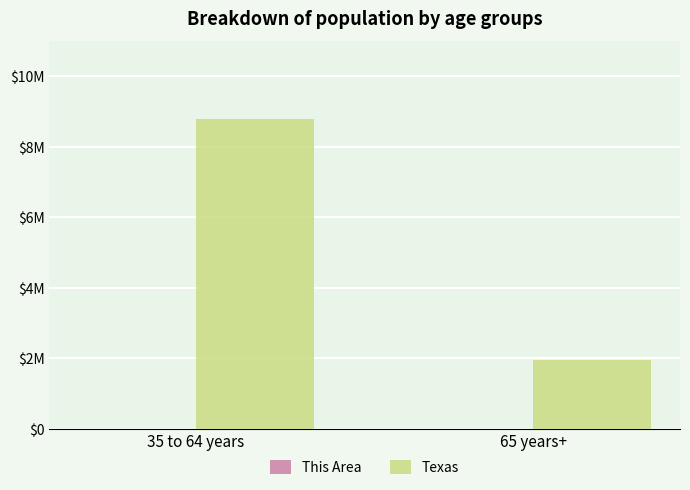

Does the chart contain stacked bars?

No